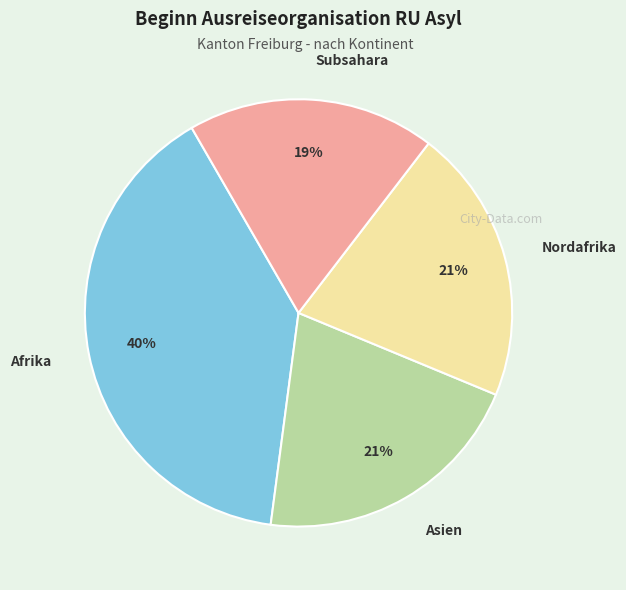

Does any single category account for the majority?

No